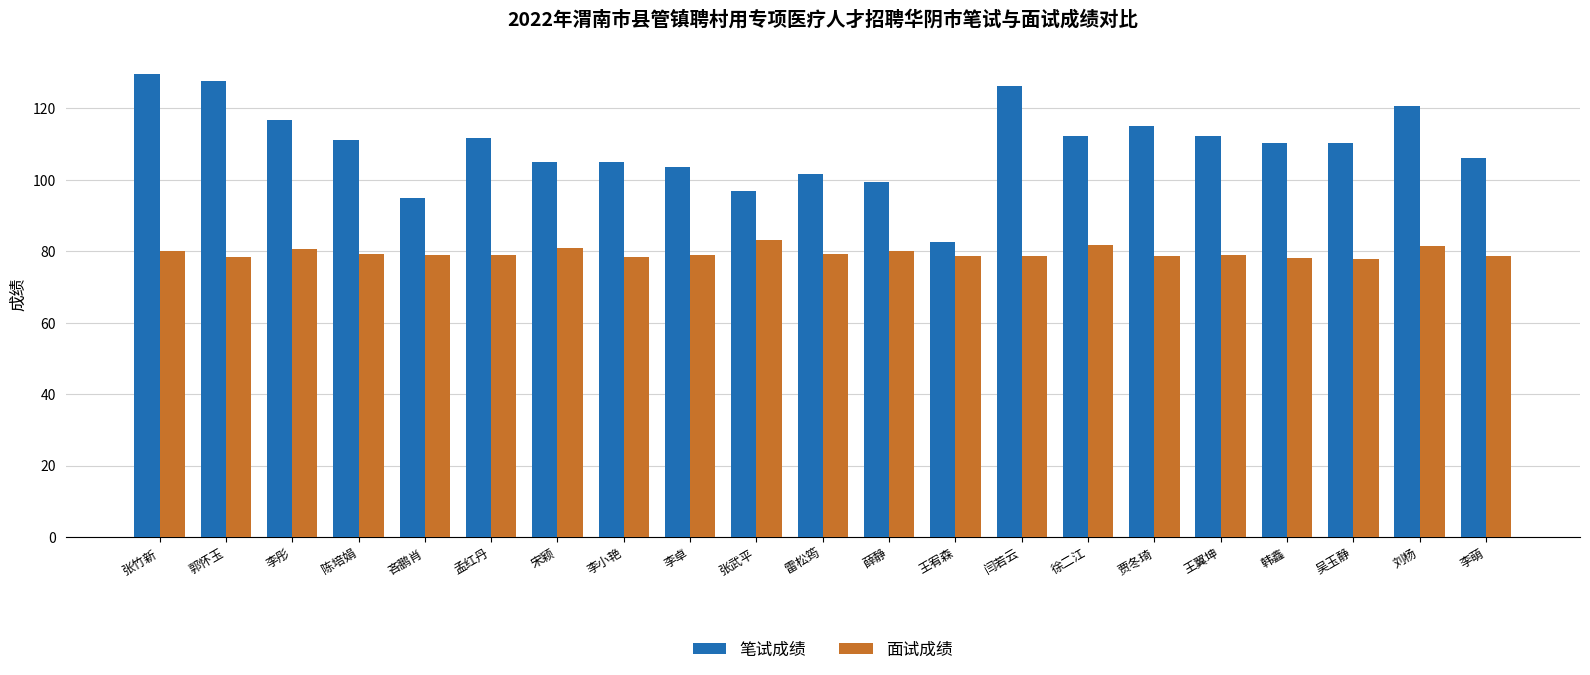

What are all the series names shown in the legend?

笔试成绩, 面试成绩